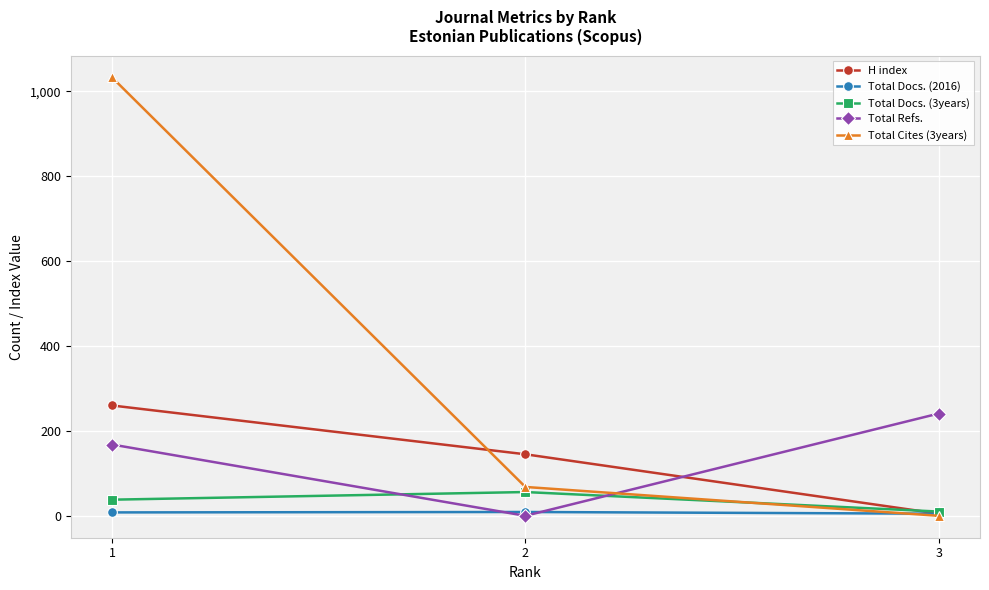

What is the maximum value shown in the chart?

1033